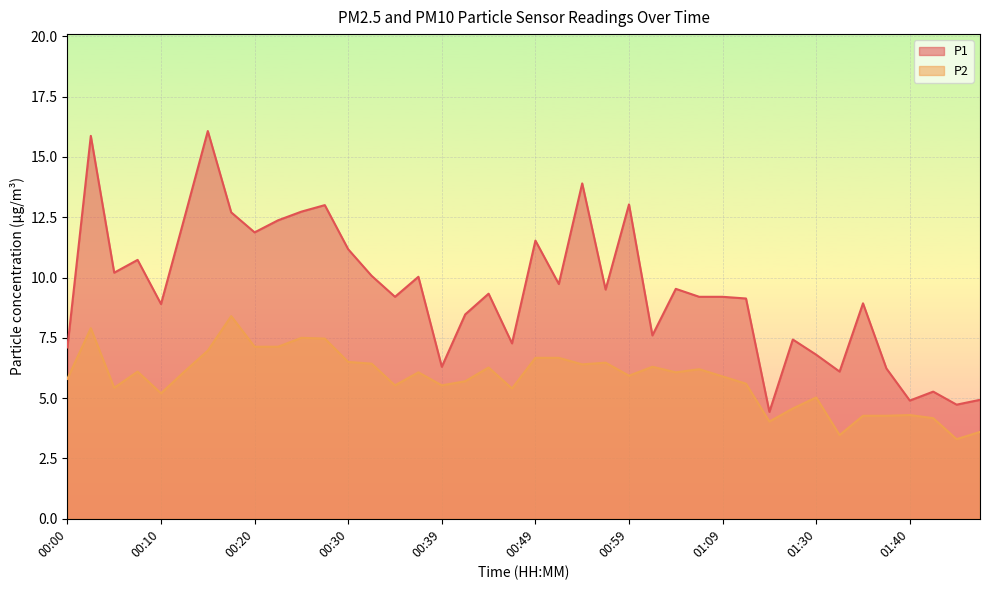

The P2 series shows 5.9 at 01:09. True or false?

True